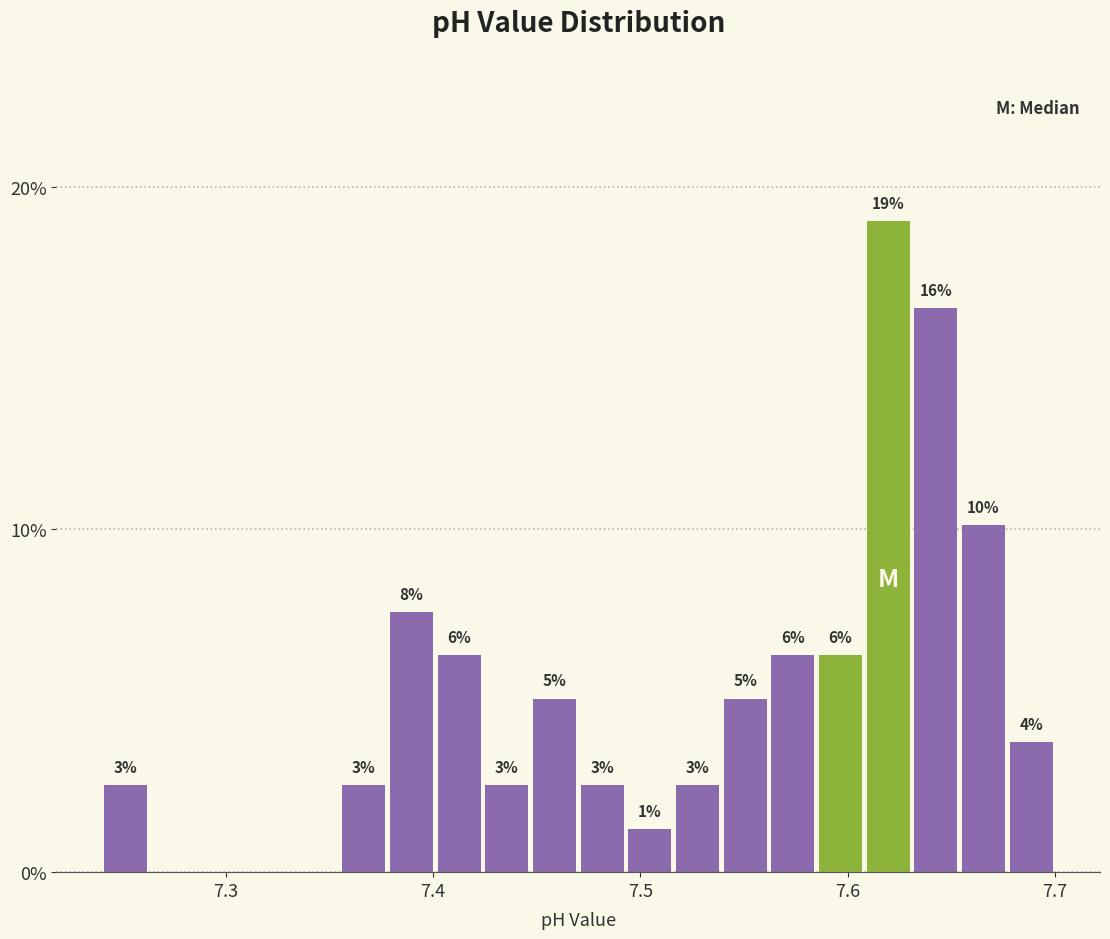

Read against the x-axis, roughly where is the centre of the tallest bar?

7.62